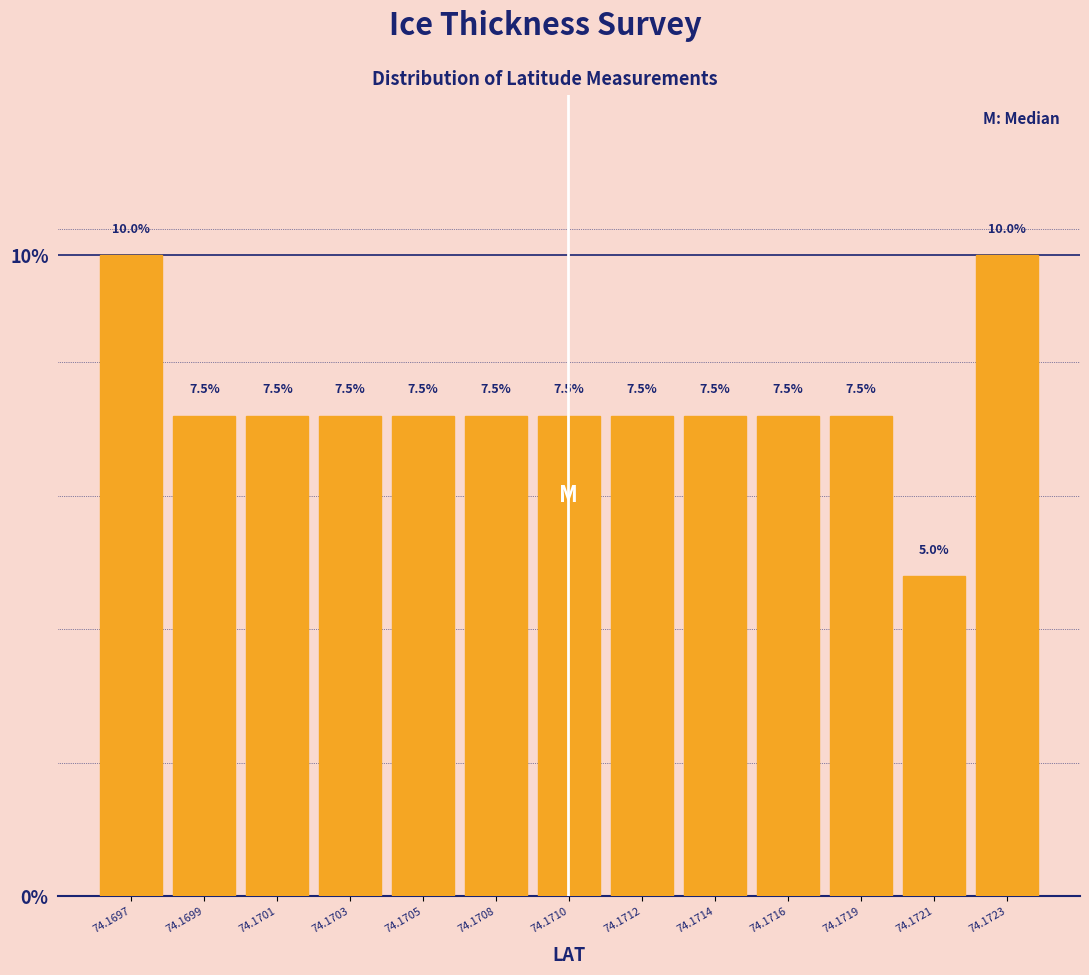

Reading left to right, what are all the values shown in this chart?

74.1697=10.0	74.1699=7.5	74.1701=7.5	74.1703=7.5	74.1705=7.5	74.1708=7.5	74.1710=7.5	74.1712=7.5	74.1714=7.5	74.1716=7.5	74.1719=7.5	74.1721=5.0	74.1723=10.0